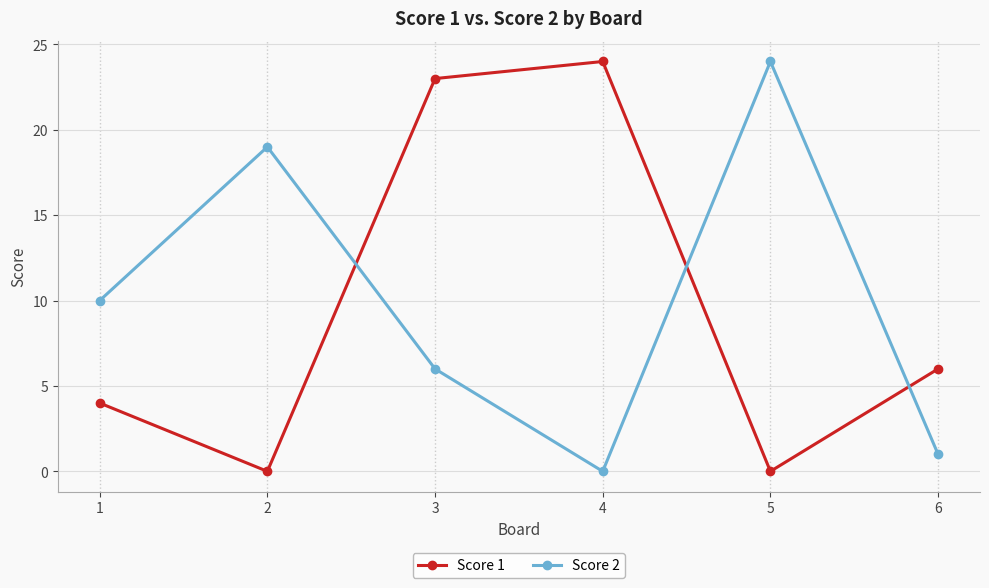

What is the difference between the maximum and minimum values in the Score 1 series?

24